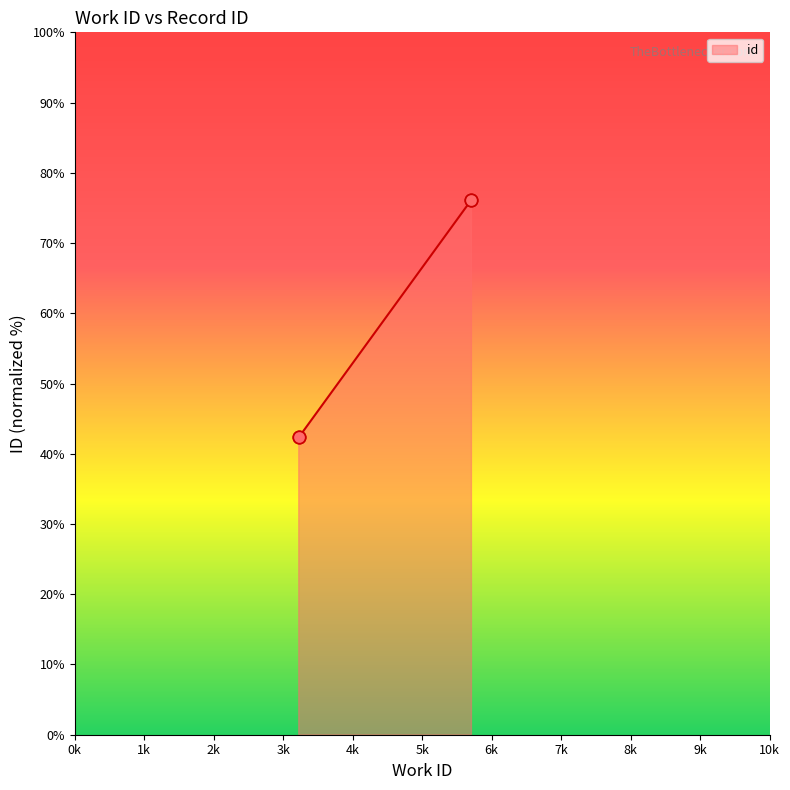

Between 5709 and 5709, which is larger?

5709